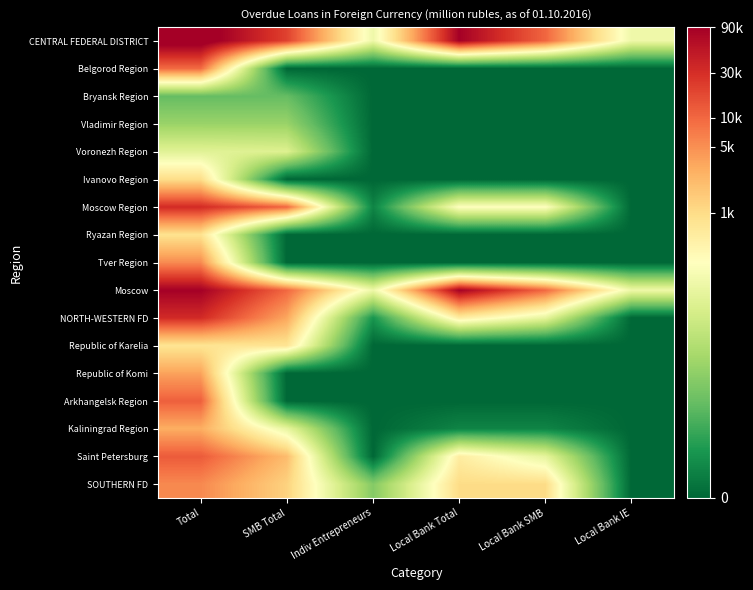

Reading left to right, extract all data points from this chart.

CENTRAL FEDERAL DISTRICT: Total=11.8	SMB Total=9.9	Indiv Entrepreneurs=5.2	Local Bank Total=11.4	Local Bank SMB=9.2	Local Bank IE=5.2
Belgorod Region: Total=9.2	SMB Total=0.0	Indiv Entrepreneurs=0.0	Local Bank Total=0.0	Local Bank SMB=0.0	Local Bank IE=0.0
Bryansk Region: Total=2.3	SMB Total=2.3	Indiv Entrepreneurs=0.0	Local Bank Total=0.0	Local Bank SMB=0.0	Local Bank IE=0.0
Vladimir Region: Total=3.2	SMB Total=3.2	Indiv Entrepreneurs=0.0	Local Bank Total=0.0	Local Bank SMB=0.0	Local Bank IE=0.0
Voronezh Region: Total=4.8	SMB Total=4.7	Indiv Entrepreneurs=0.0	Local Bank Total=0.0	Local Bank SMB=0.0	Local Bank IE=0.0
Ivanovo Region: Total=6.9	SMB Total=0.0	Indiv Entrepreneurs=0.0	Local Bank Total=0.0	Local Bank SMB=0.0	Local Bank IE=0.0
Moscow Region: Total=10.4	SMB Total=9.2	Indiv Entrepreneurs=0.7	Local Bank Total=5.7	Local Bank SMB=5.7	Local Bank IE=0.0
Ryazan Region: Total=6.7	SMB Total=0.0	Indiv Entrepreneurs=0.0	Local Bank Total=0.0	Local Bank SMB=0.0	Local Bank IE=0.0
Tver Region: Total=8.6	SMB Total=0.0	Indiv Entrepreneurs=0.0	Local Bank Total=0.0	Local Bank SMB=0.0	Local Bank IE=0.0
Moscow: Total=11.4	SMB Total=9.2	Indiv Entrepreneurs=5.2	Local Bank Total=11.4	Local Bank SMB=9.2	Local Bank IE=5.2
NORTH-WESTERN FD: Total=10.4	SMB Total=8.1	Indiv Entrepreneurs=1.1	Local Bank Total=6.4	Local Bank SMB=5.0	Local Bank IE=0.0
Republic of Karelia: Total=6.7	SMB Total=6.7	Indiv Entrepreneurs=0.0	Local Bank Total=0.0	Local Bank SMB=0.0	Local Bank IE=0.0
Republic of Komi: Total=8.2	SMB Total=0.0	Indiv Entrepreneurs=0.0	Local Bank Total=0.0	Local Bank SMB=0.0	Local Bank IE=0.0
Arkhangelsk Region: Total=9.4	SMB Total=0.0	Indiv Entrepreneurs=0.0	Local Bank Total=0.0	Local Bank SMB=0.0	Local Bank IE=0.0
Kaliningrad Region: Total=8.0	SMB Total=5.0	Indiv Entrepreneurs=0.0	Local Bank Total=0.7	Local Bank SMB=0.7	Local Bank IE=0.0
Saint Petersburg: Total=9.4	SMB Total=7.7	Indiv Entrepreneurs=0.0	Local Bank Total=6.4	Local Bank SMB=5.0	Local Bank IE=0.0
SOUTHERN FD: Total=8.6	SMB Total=7.1	Indiv Entrepreneurs=2.8	Local Bank Total=6.9	Local Bank SMB=6.9	Local Bank IE=0.0